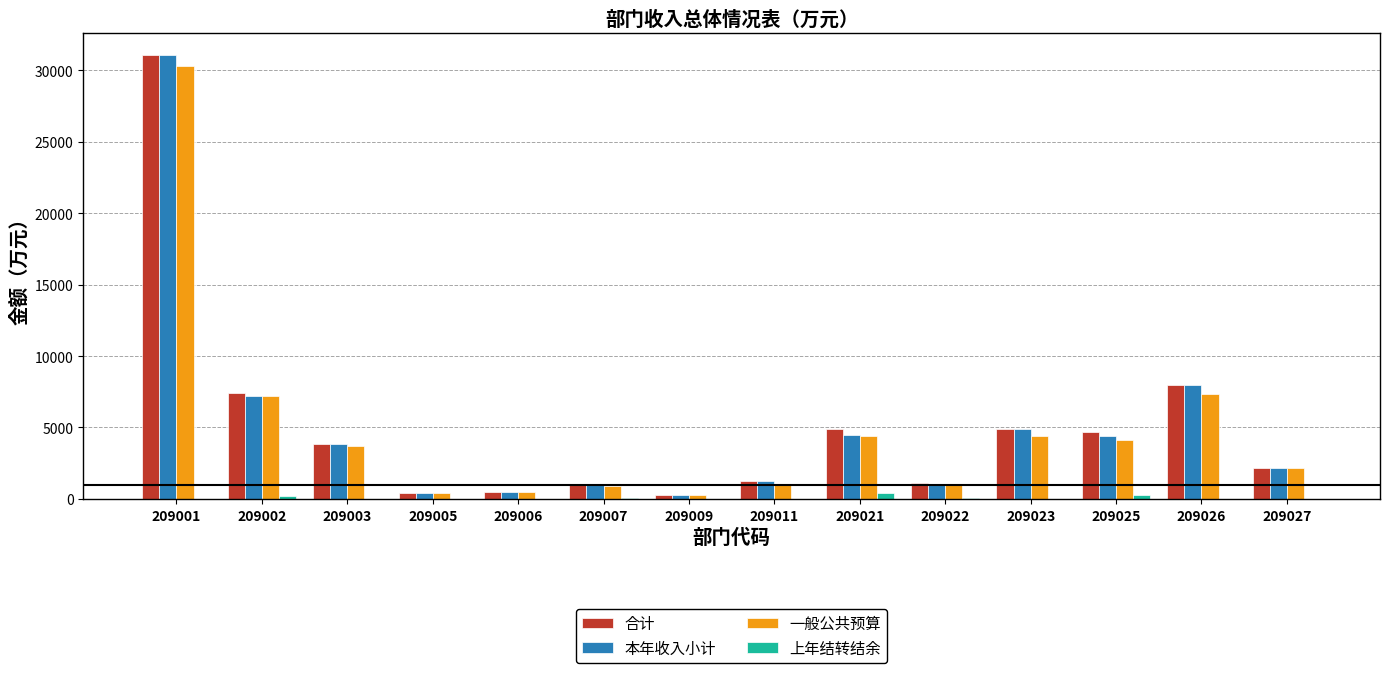

How many values in the 合计 series exceed 3859?

7